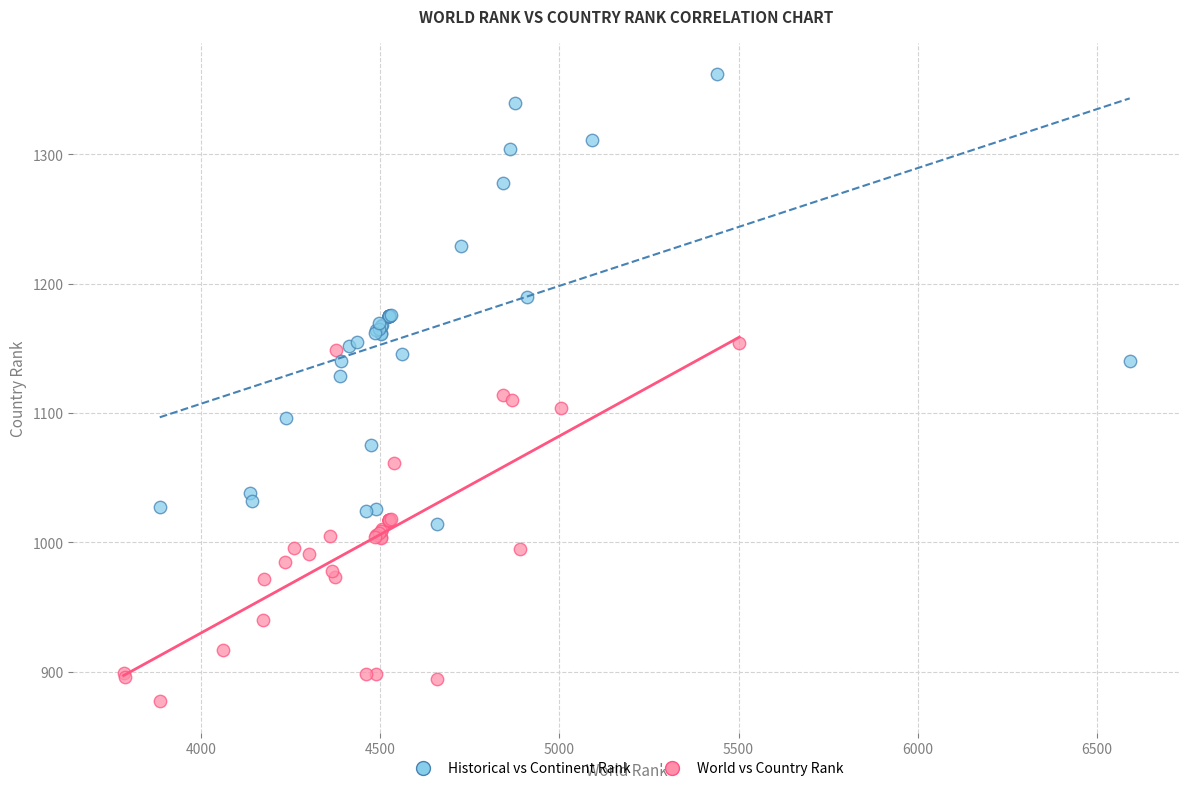

Which series reaches the maximum Y coordinate?

Historical vs Continent Rank